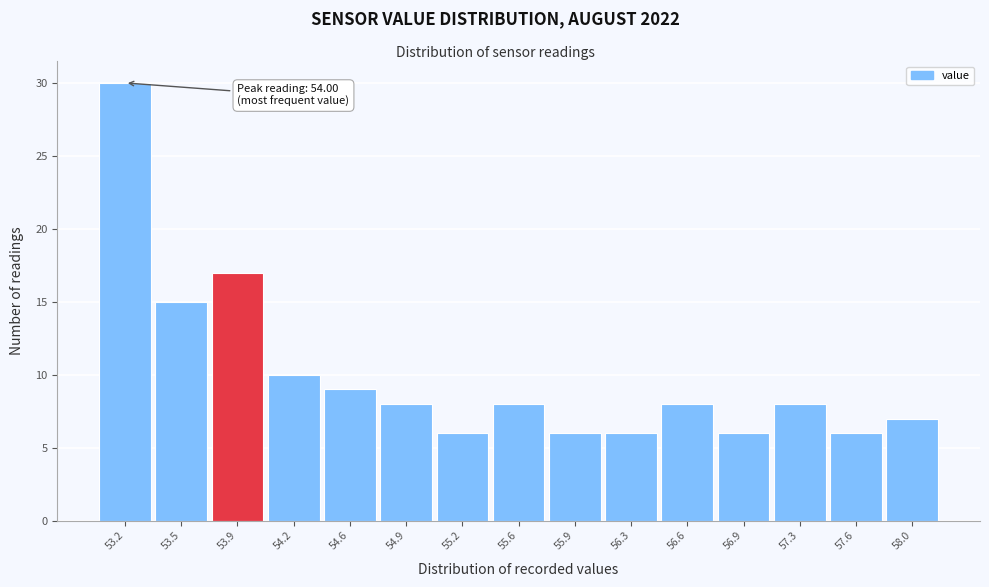

Reading left to right, what are all the values shown in this chart?

53.2=30	53.5=15	53.9=17	54.2=10	54.6=9	54.9=8	55.2=6	55.6=8	55.9=6	56.3=6	56.6=8	56.9=6	57.3=8	57.6=6	58.0=7